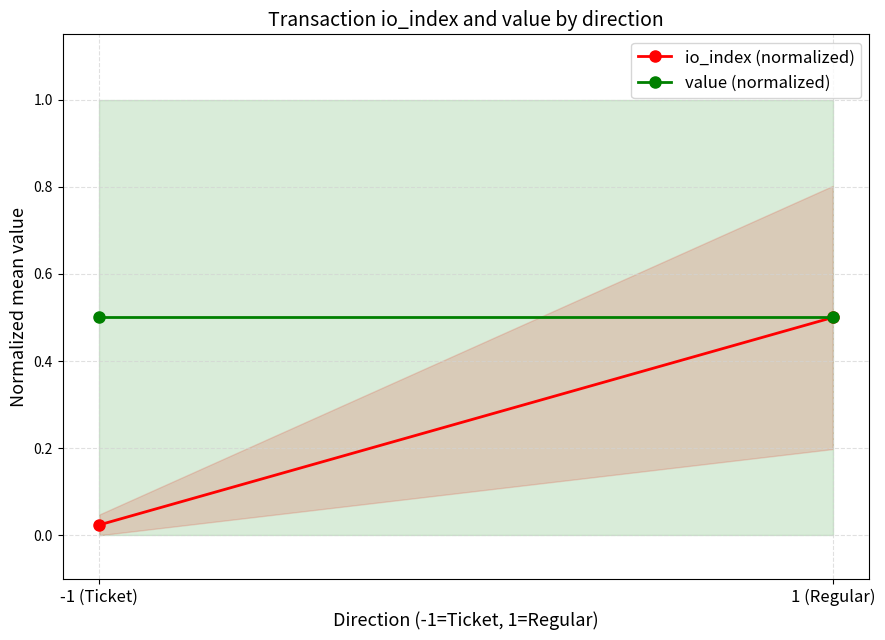

Reading left to right, what are all the values shown in this chart?

io_index (normalized): -1 (Ticket)=0.0	1 (Regular)=0.5
value (normalized): -1 (Ticket)=0.5	1 (Regular)=0.5